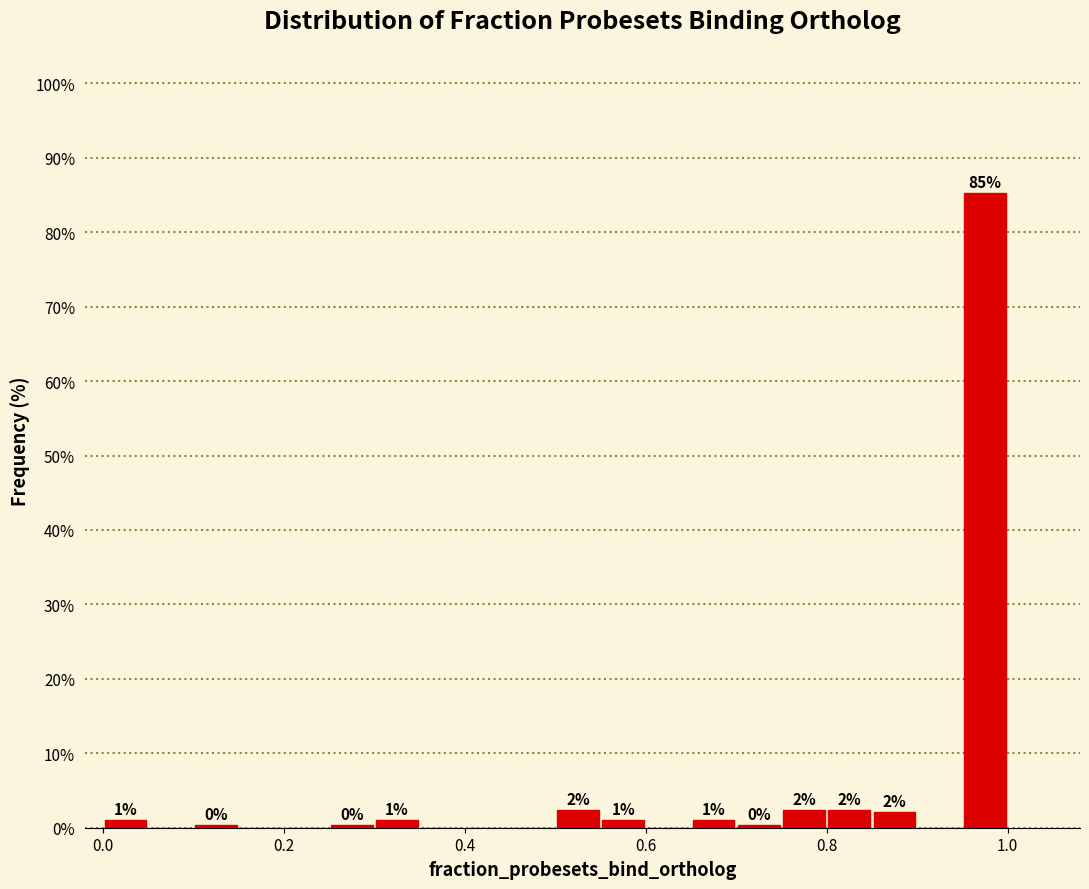

Around what value on the x-axis is the tallest bar? Give the approximate position of its centre, as read against the axis.

0.98